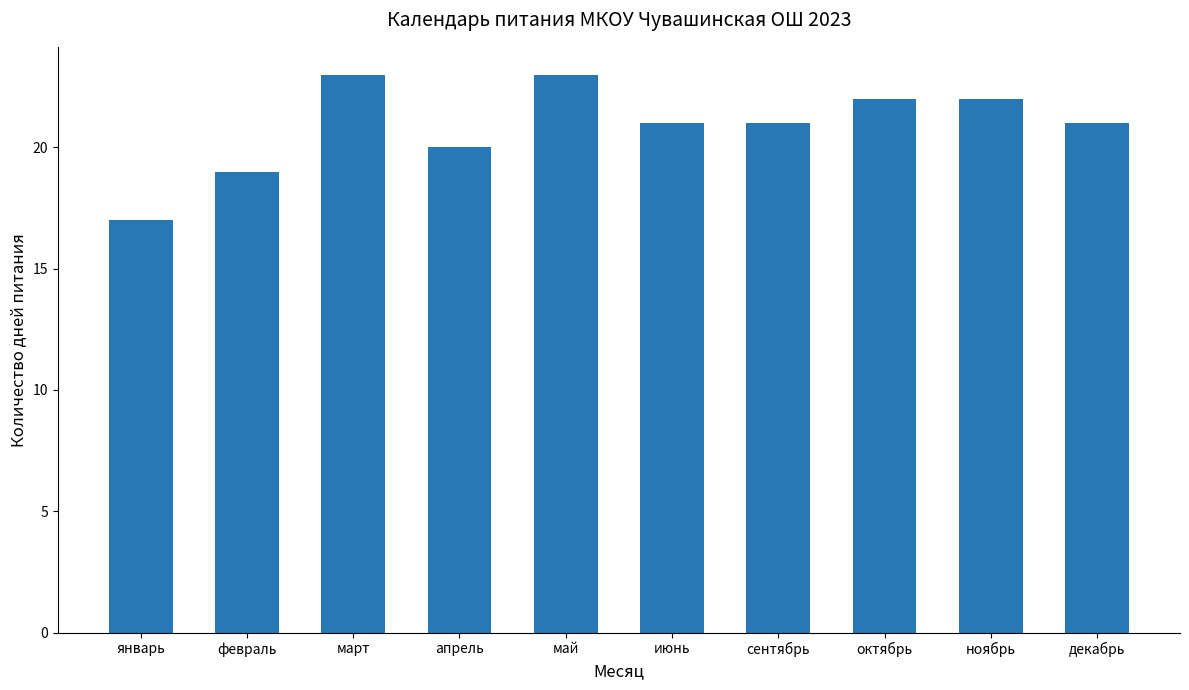

Count the number of categories in the chart.

10